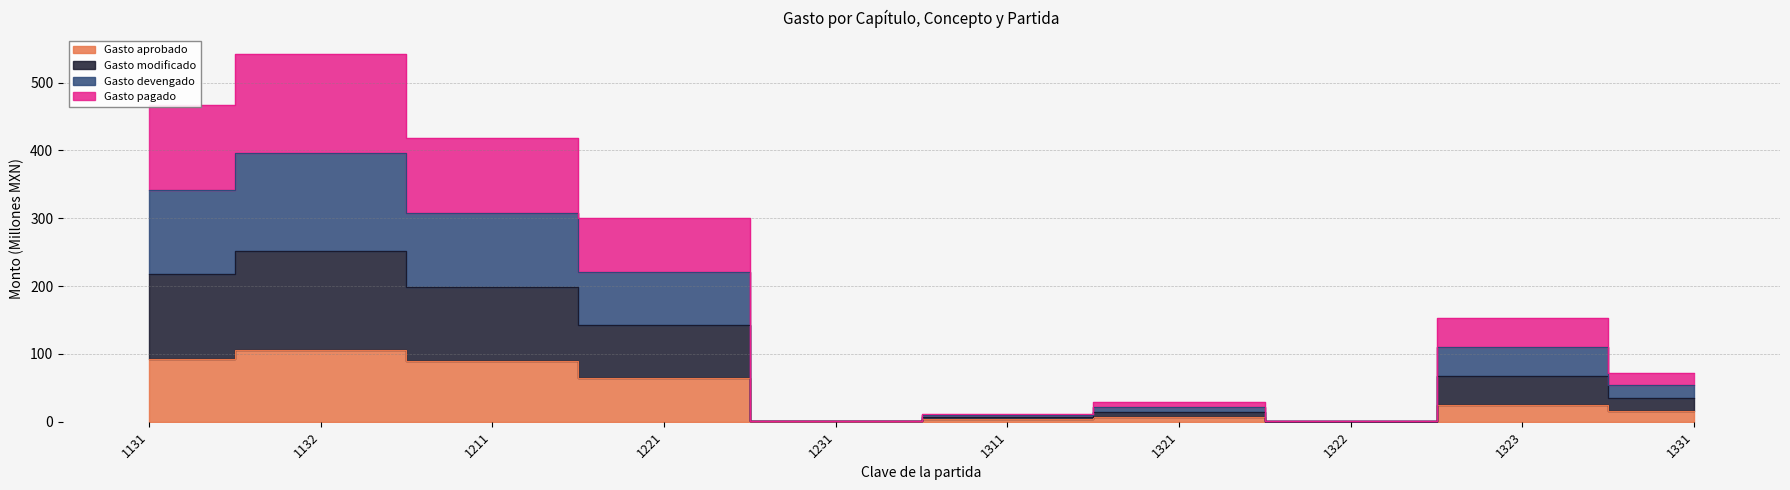

Where is the first local minimum for Gasto pagado?

1231